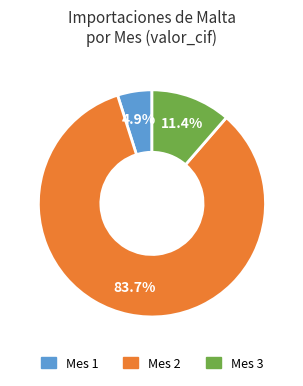

Is there any slice that represents more than half of the pie?

Yes